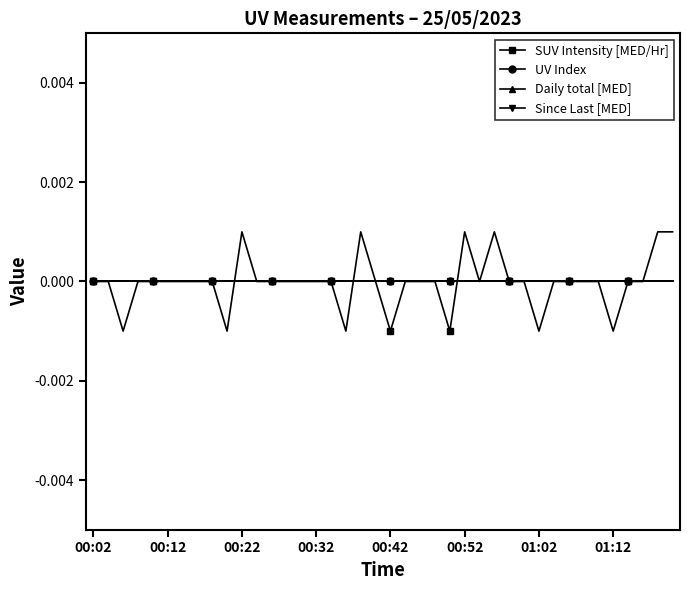

Is this an area chart (filled region under the line)?

No